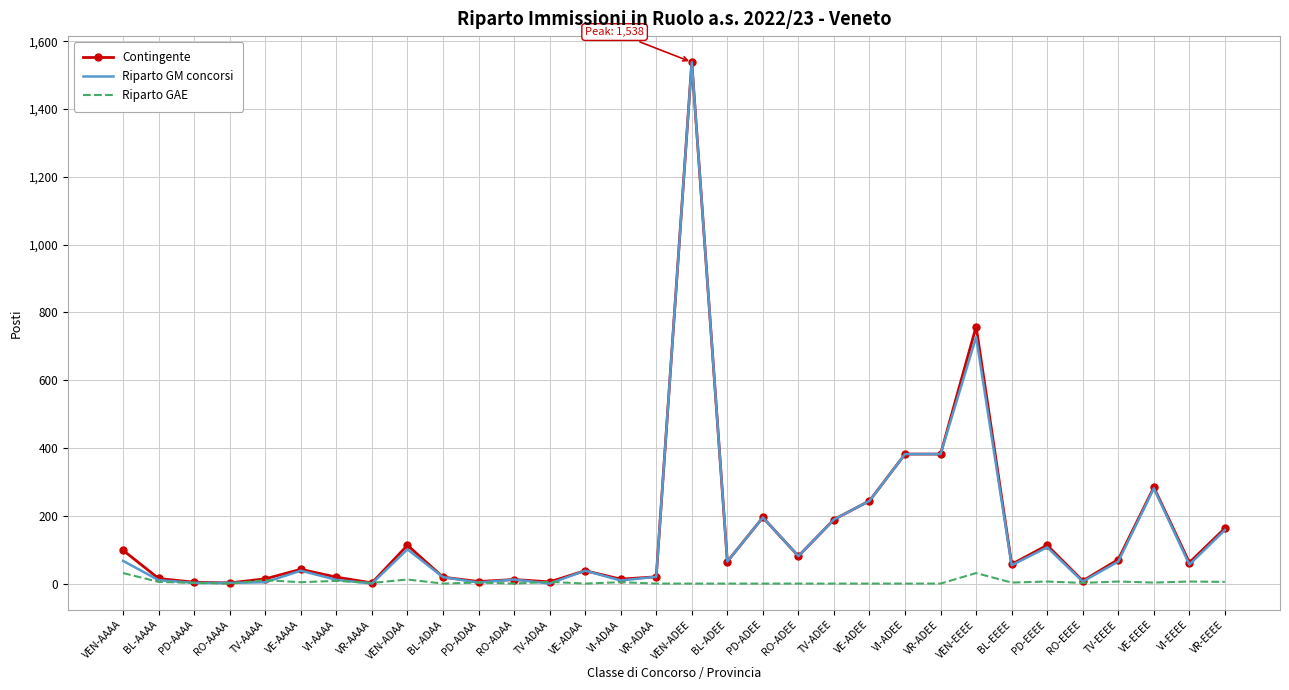

Is the value of Riparto GAE at VE-AAAA greater than the value of Riparto GM concorsi at VI-ADEE?

No